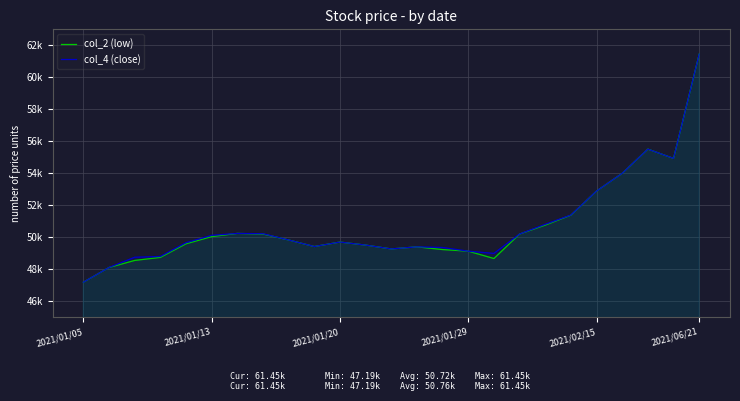

How many interior local valleys does the col_2 (low) series have?

4